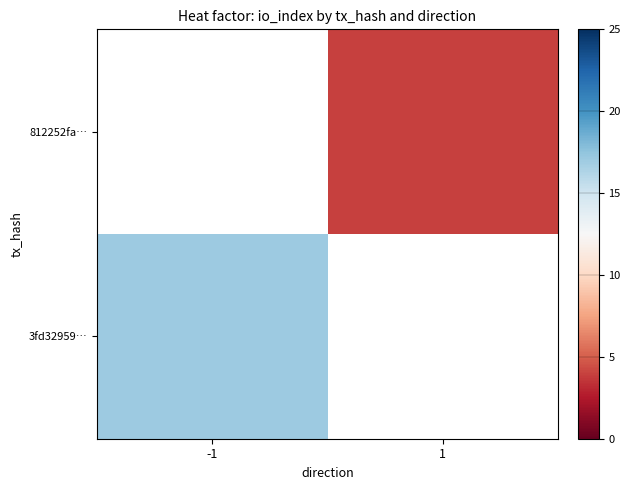

Which category has the highest value in the 812252fa… series?

-1